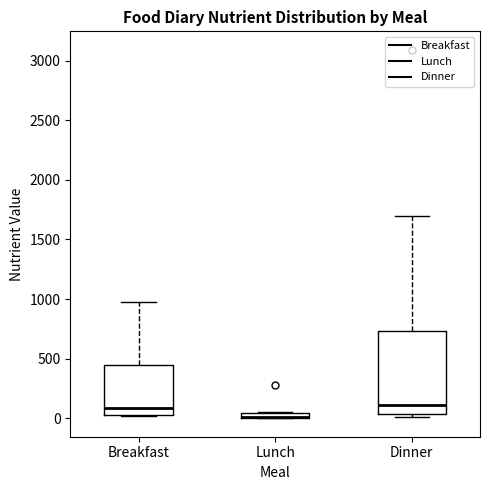

Which box is the tallest, from its lower edge to its upper edge?

Dinner